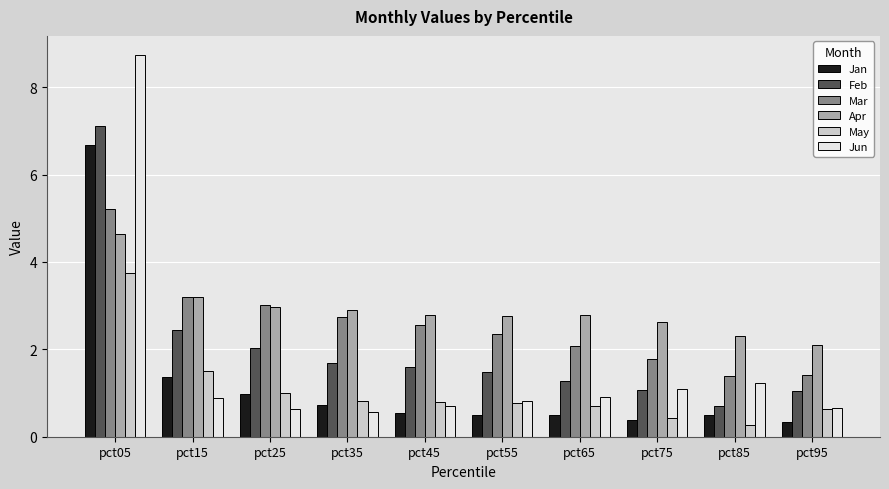

Rank the series at pct35 from lowest to highest value.

Jun, Jan, May, Feb, Mar, Apr